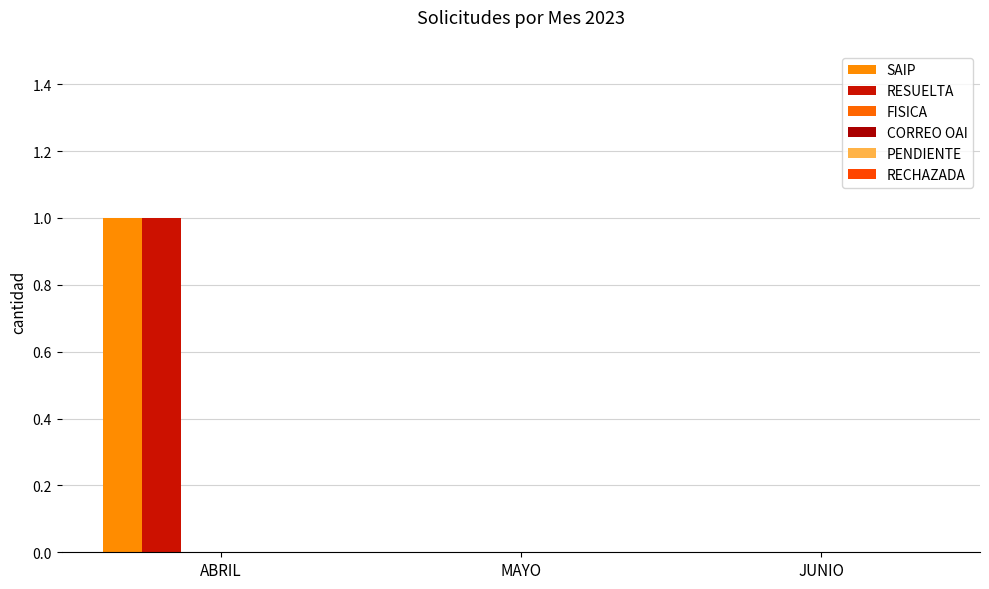

What is the label of the 1st bar from the right?

JUNIO